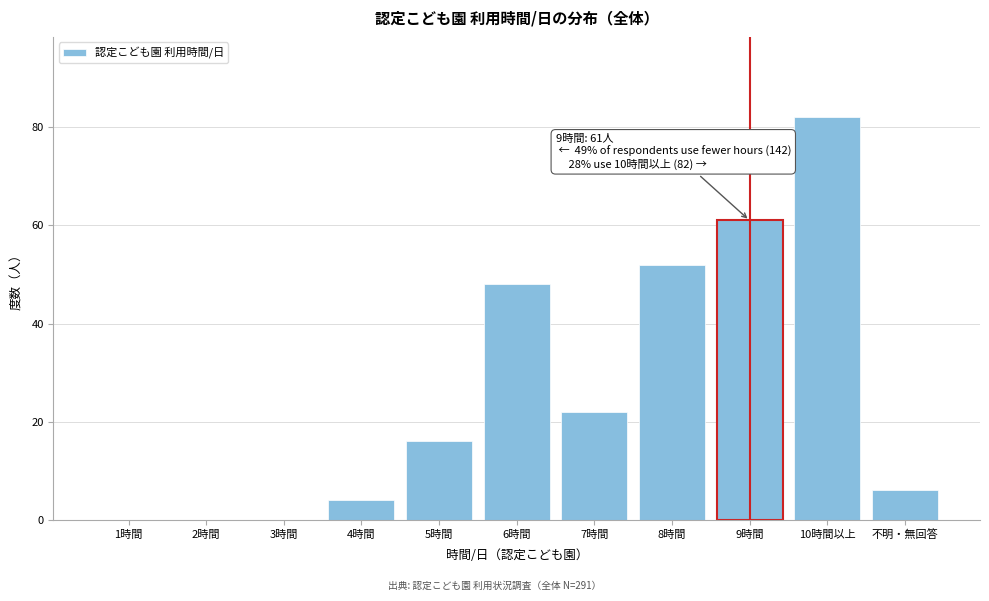

Reading right to left, extract all data points from this chart.

不明・無回答=6	10時間以上=82	9時間=61	8時間=52	7時間=22	6時間=48	5時間=16	4時間=4	3時間=0	2時間=0	1時間=0